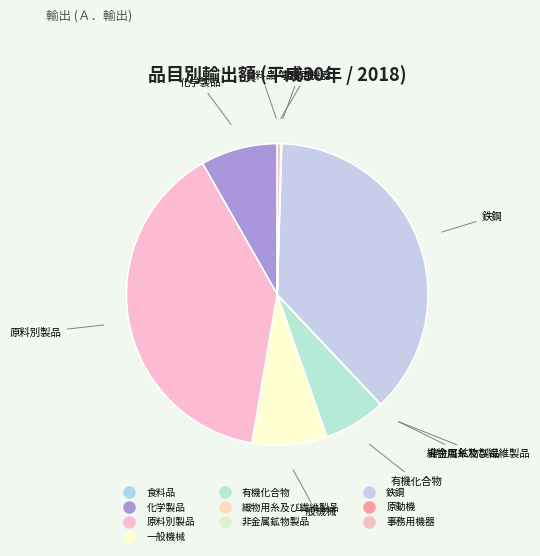

What is the smallest slice in the pie chart?

非金属鉱物製品